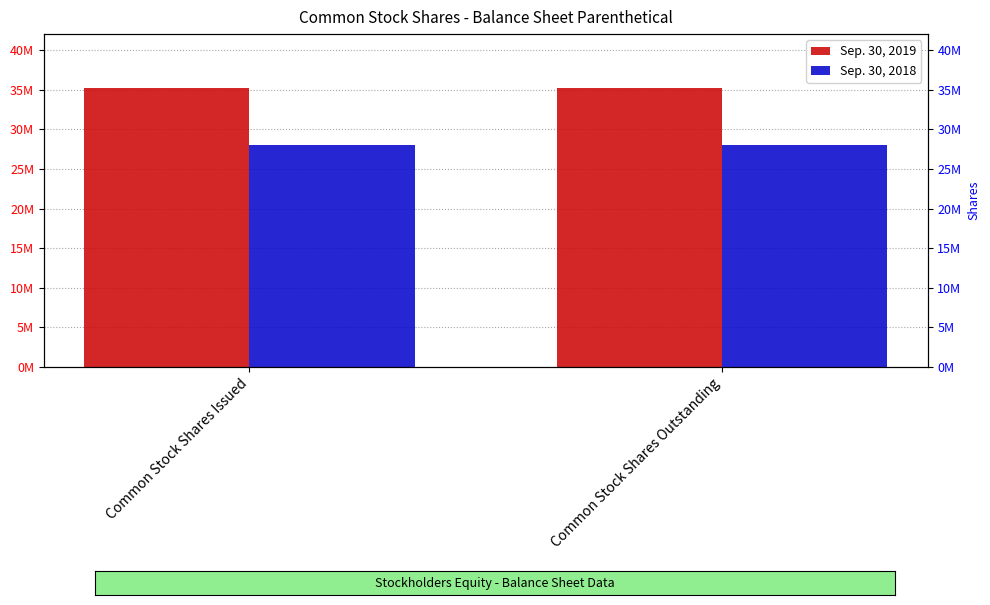

Does the chart contain stacked bars?

No